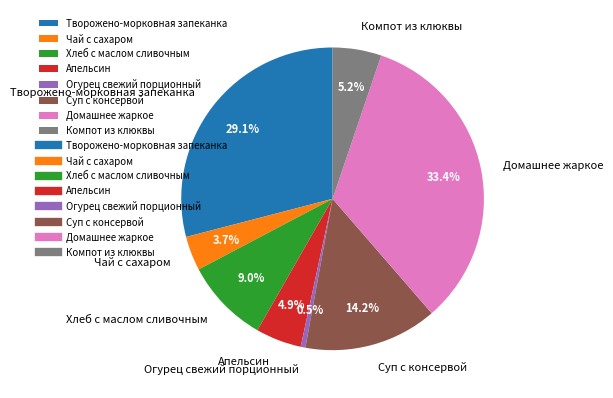

How much of the chart is everything except Хлеб с маслом сливочным?

91.0%